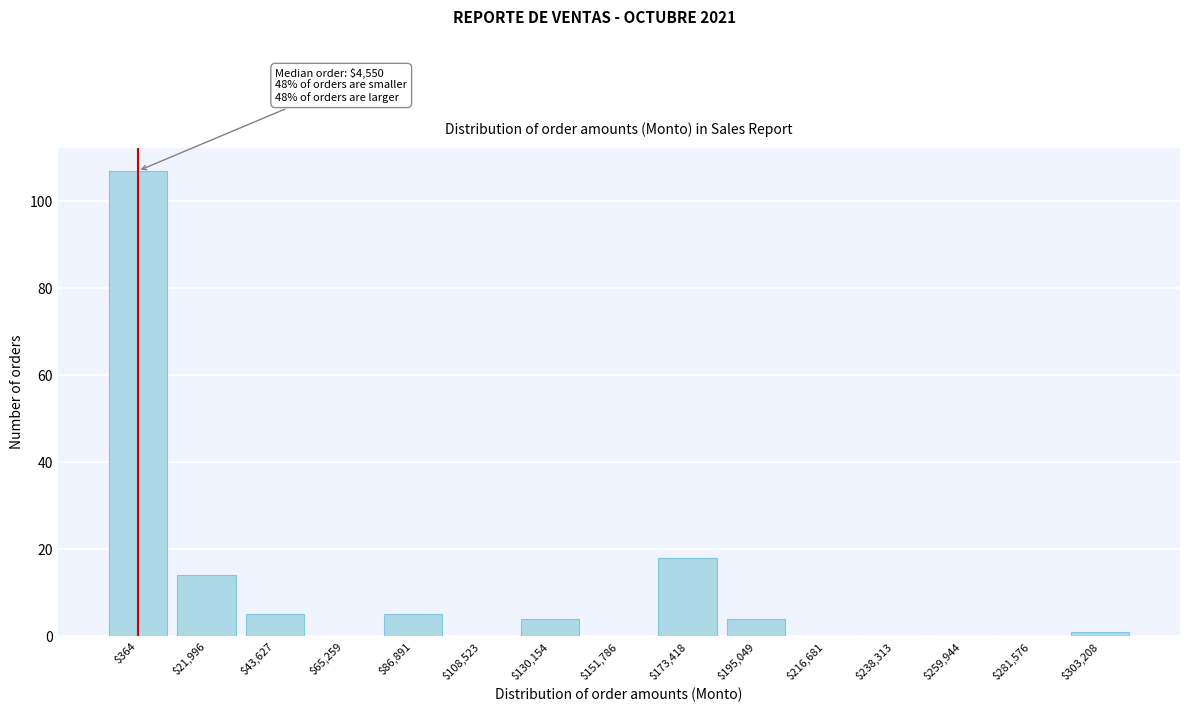

The chart shows a value of 28 at $173,418. True or false?

False